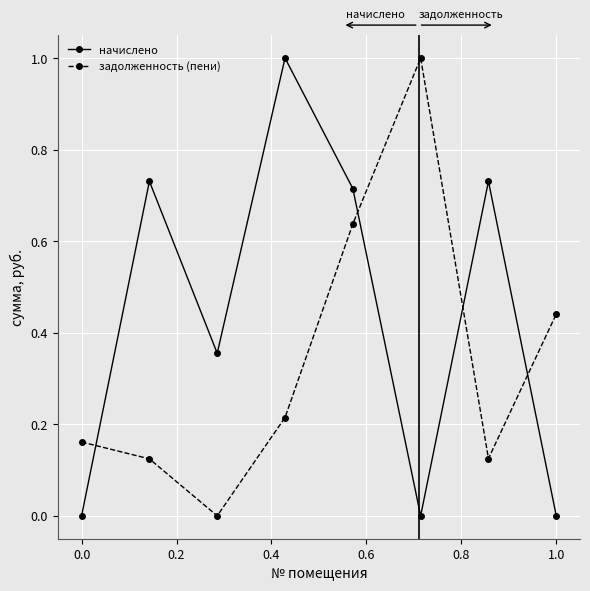

Which series ends up on top after the final intersection of задолженность (пени) and начислено?

задолженность (пени)